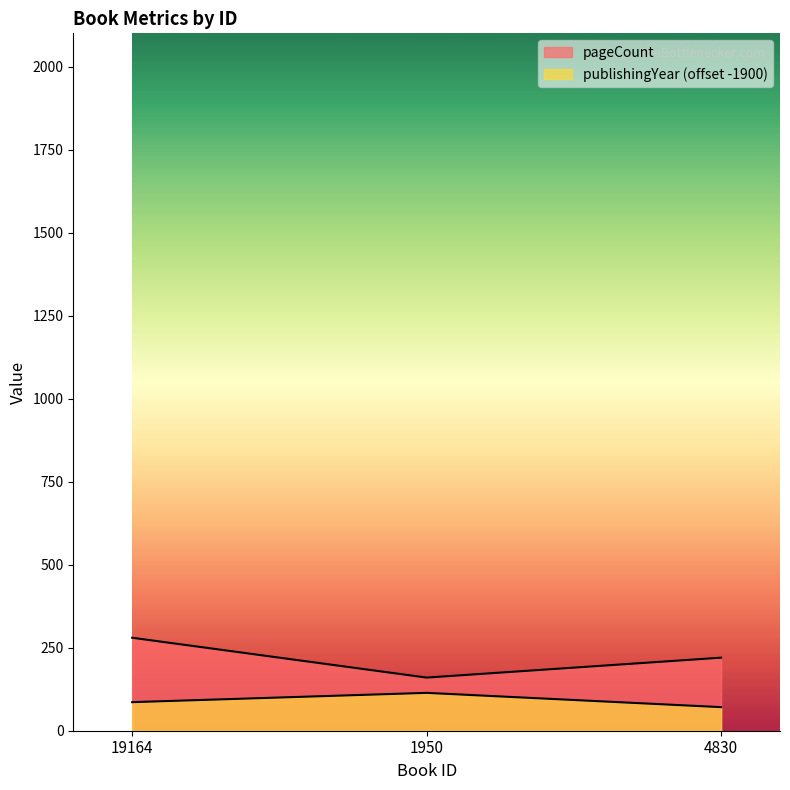

What is the difference between the maximum and second lowest values in the publishingYear series?

28